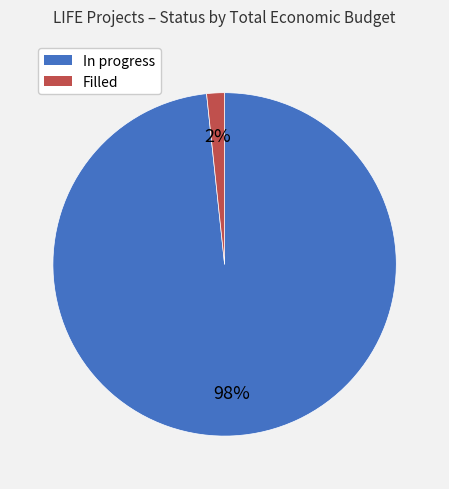

To the nearest percent, what is the average slice percentage?

50%